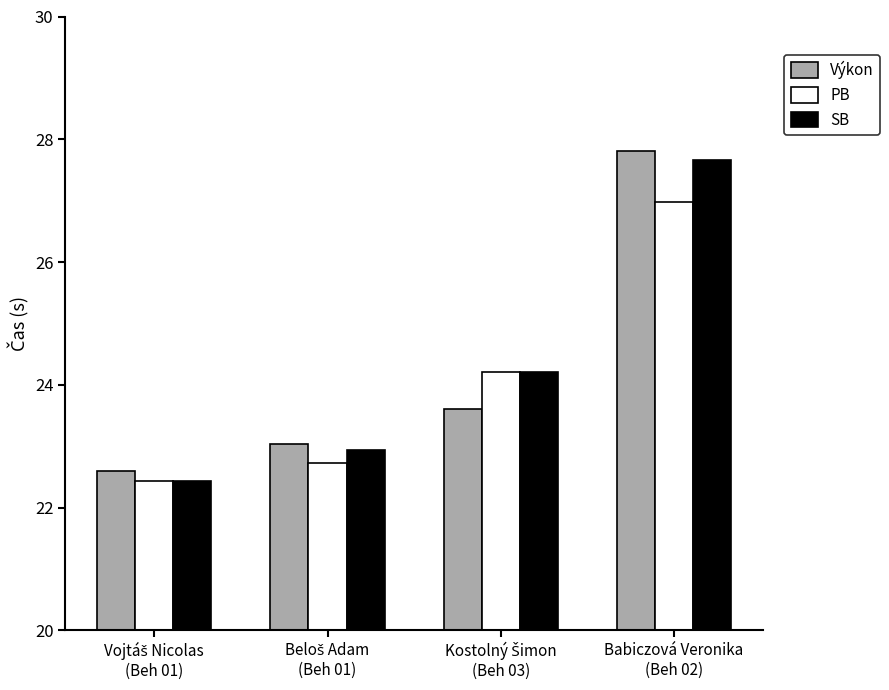

What is the difference between the maximum and minimum values in the Výkon series?

5.2